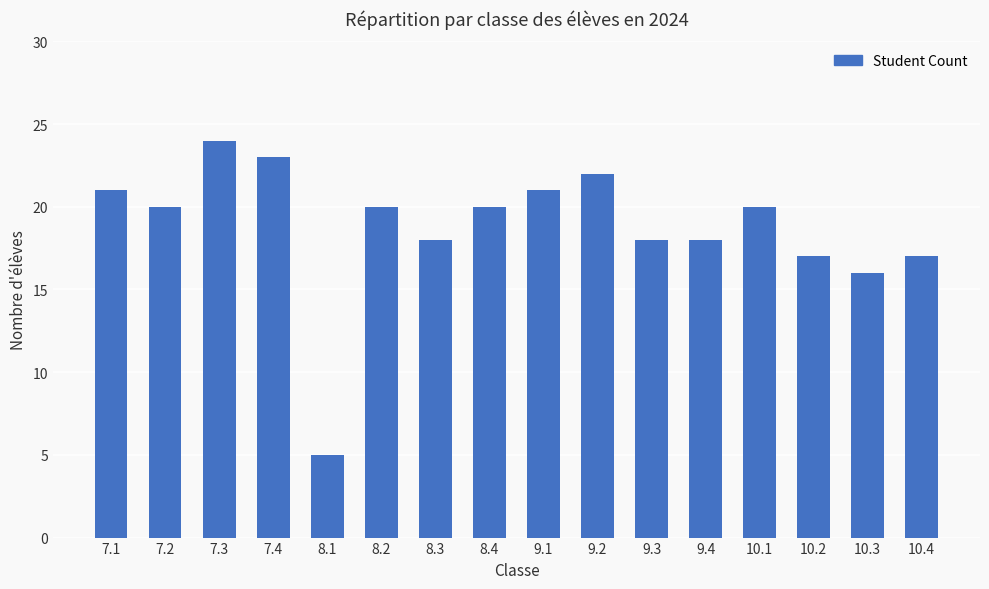

True or false: the data shows 20 at 8.4.

True